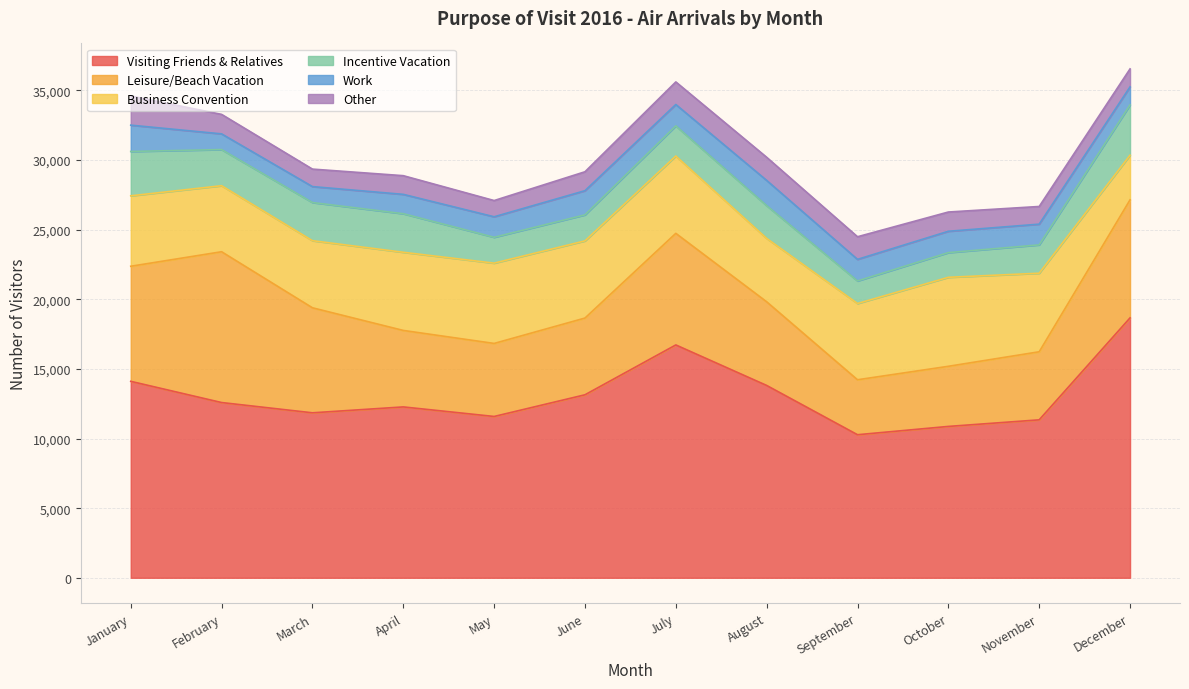

After their last crossing, which series has the higher values: Business Convention or Leisure/Beach Vacation?

Leisure/Beach Vacation